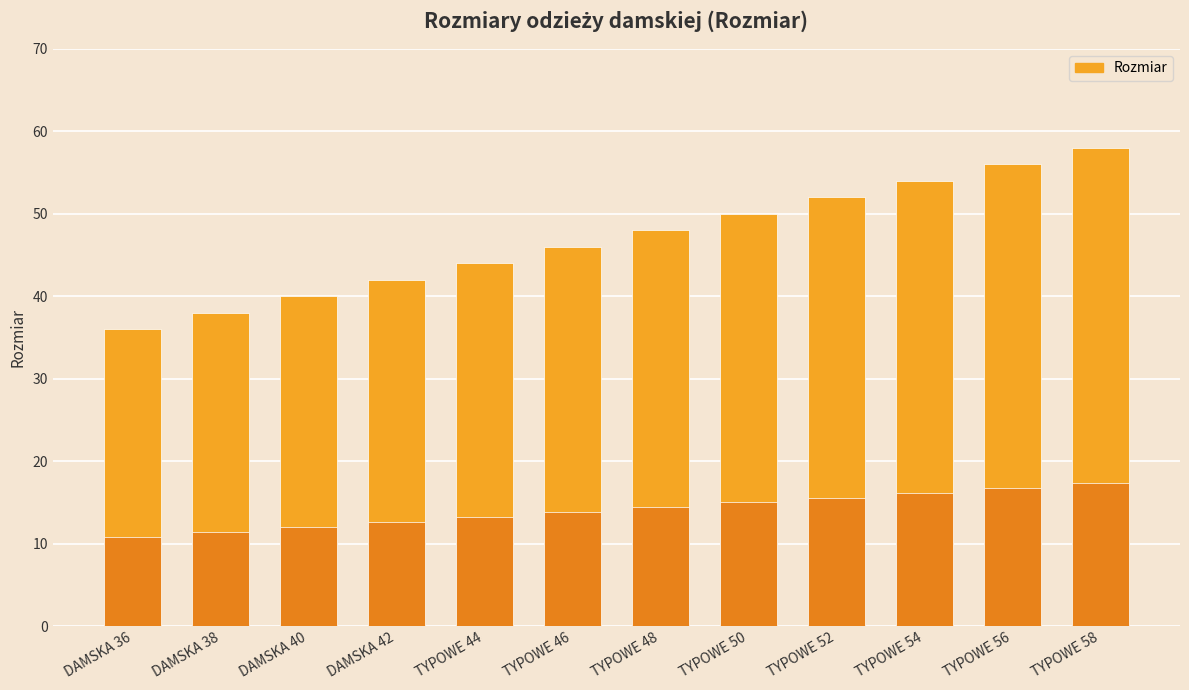

Does the chart contain stacked bars?

No